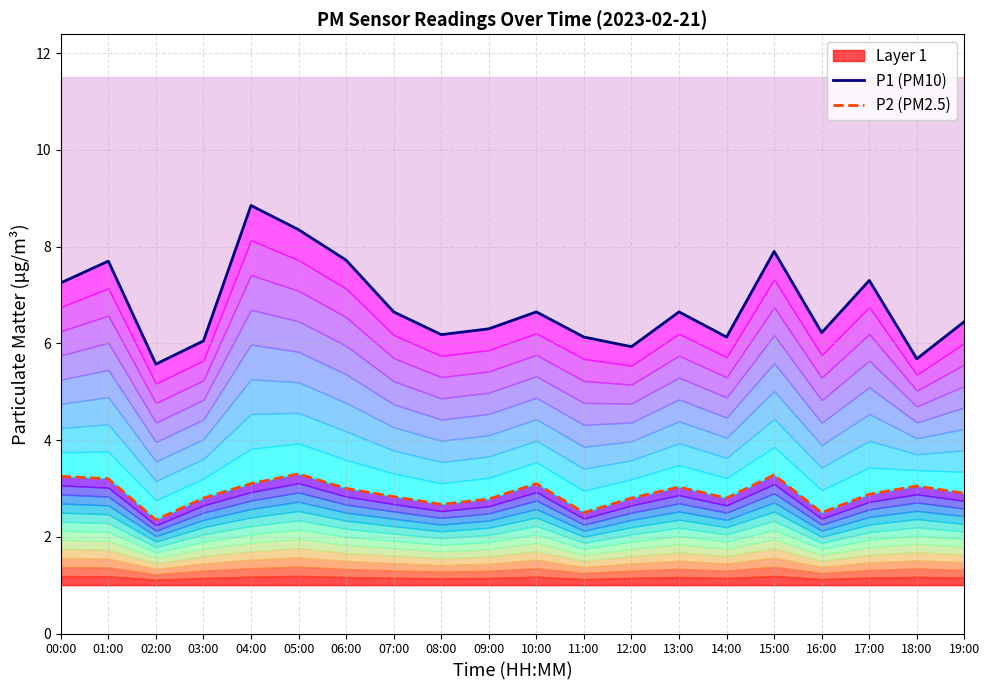

Reading left to right, extract all data points from this chart.

P1 (PM10): 7.2	7.7	5.6	6.0	8.8	8.3	7.7	6.7	6.2	6.3	6.7	6.1	5.9	6.7	6.1	7.9	6.2	7.3	5.7	6.5
P2 (PM2.5): 3.2	3.2	2.4	2.8	3.1	3.3	3.0	2.8	2.7	2.8	3.1	2.5	2.8	3.0	2.8	3.3	2.5	2.9	3.0	2.9